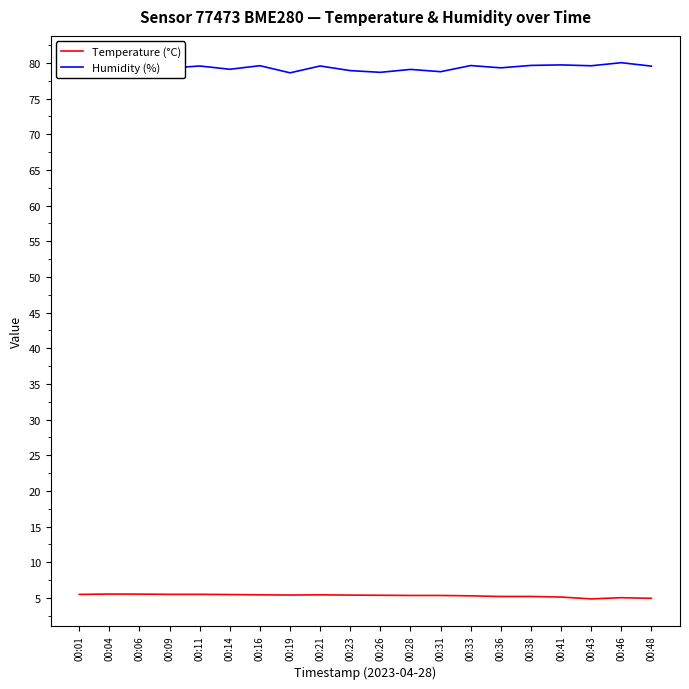

What is the difference between the second highest and second lowest values in the Temperature (°C) series?

0.6